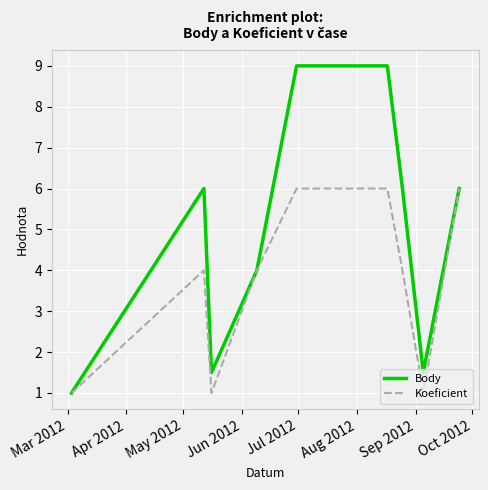

What is the maximum value for Body?

9.0